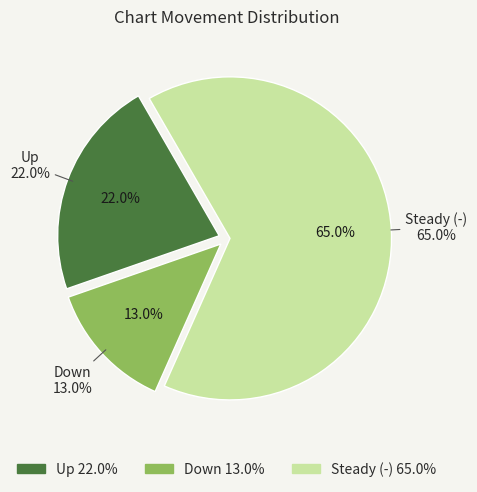

To the nearest percent, what is the difference between the largest and smallest slice percentages?

52%